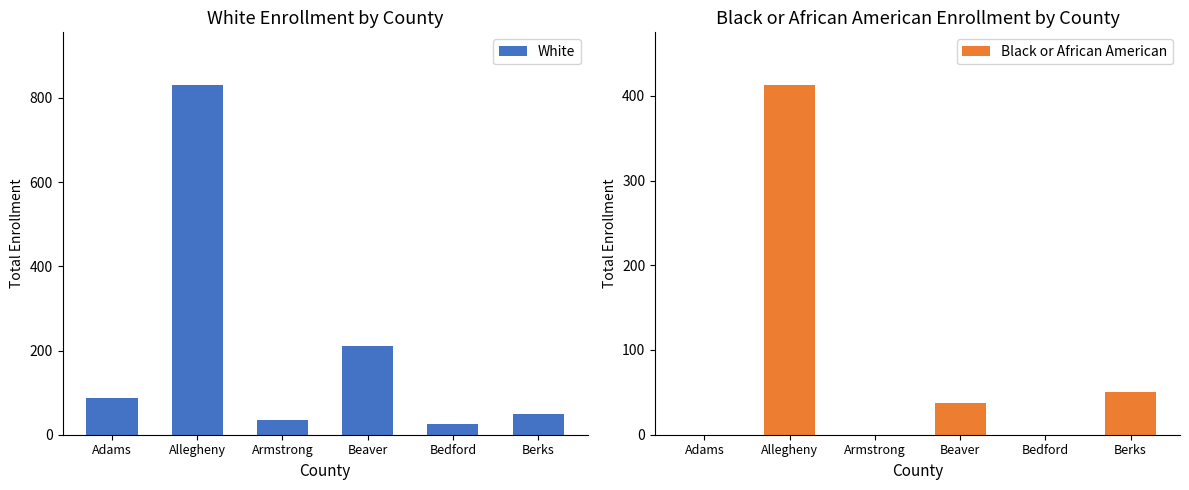

The value of Black or African American at Beaver is 37. True or false?

True